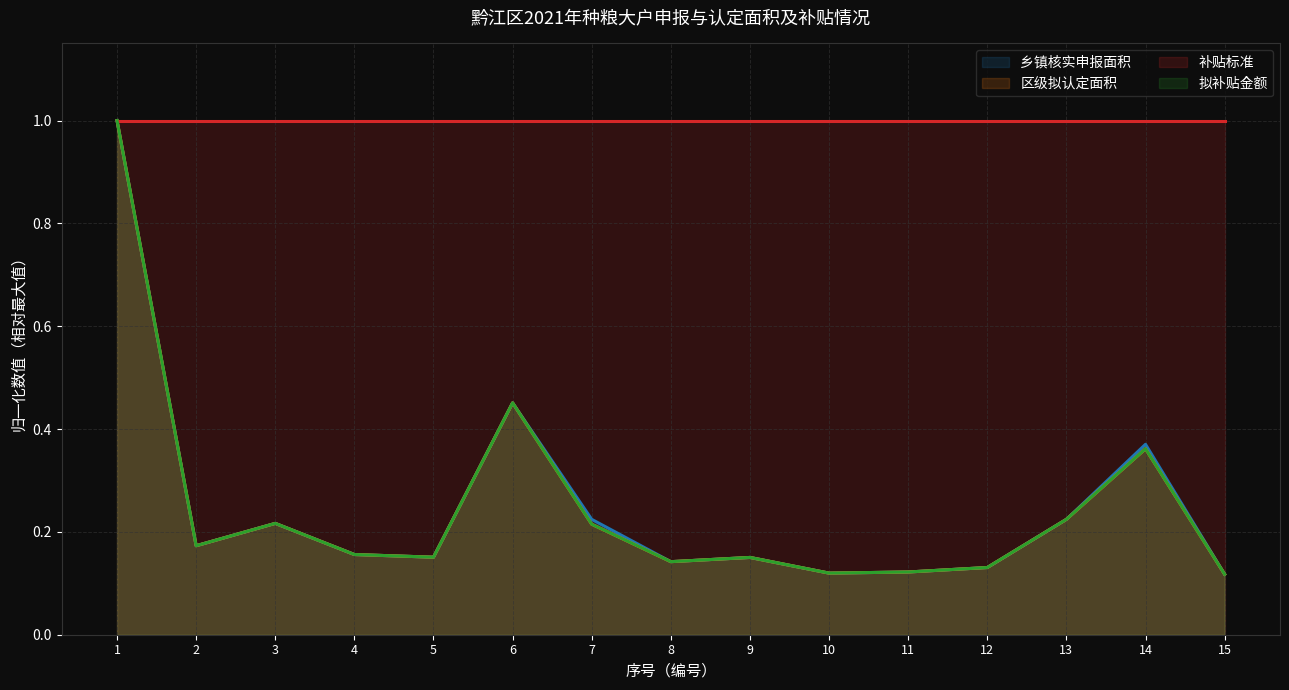

Where do 乡镇核实申报面积 and 拟补贴金额 first cross each other?

2 and 3